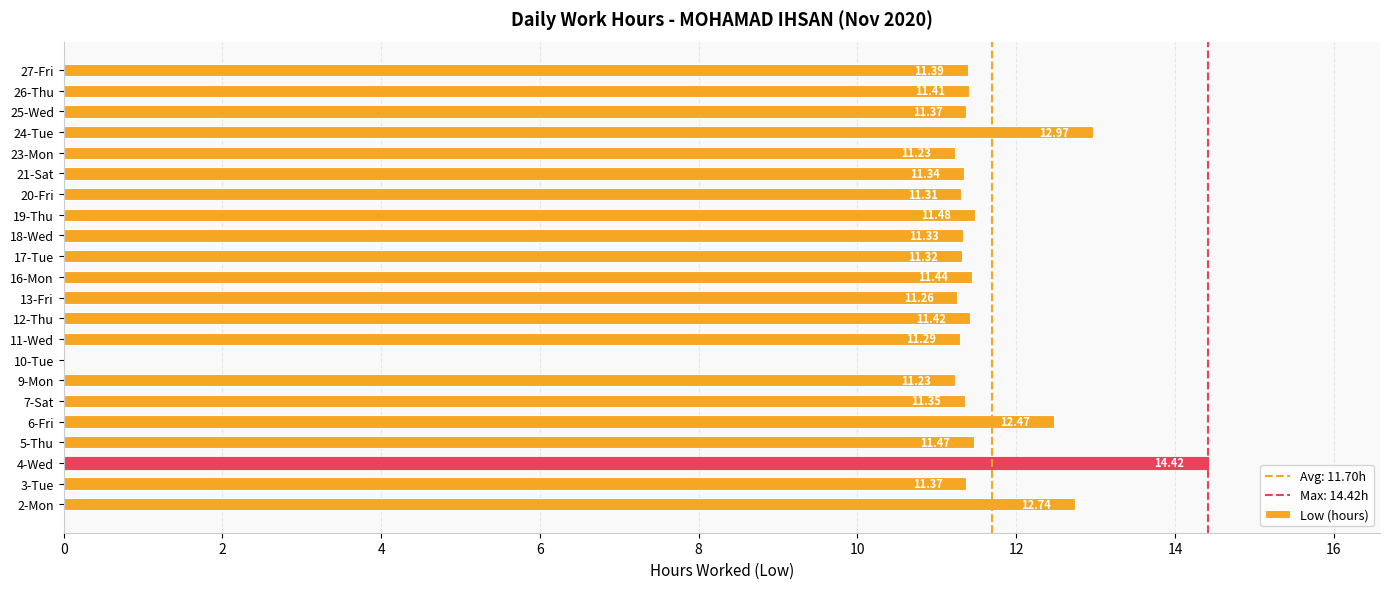

Between 16-Mon and 19-Thu, which is larger?

19-Thu